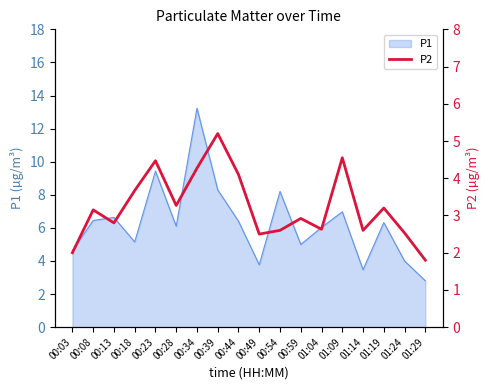

What is the lowest value of the P1 series?

2.8